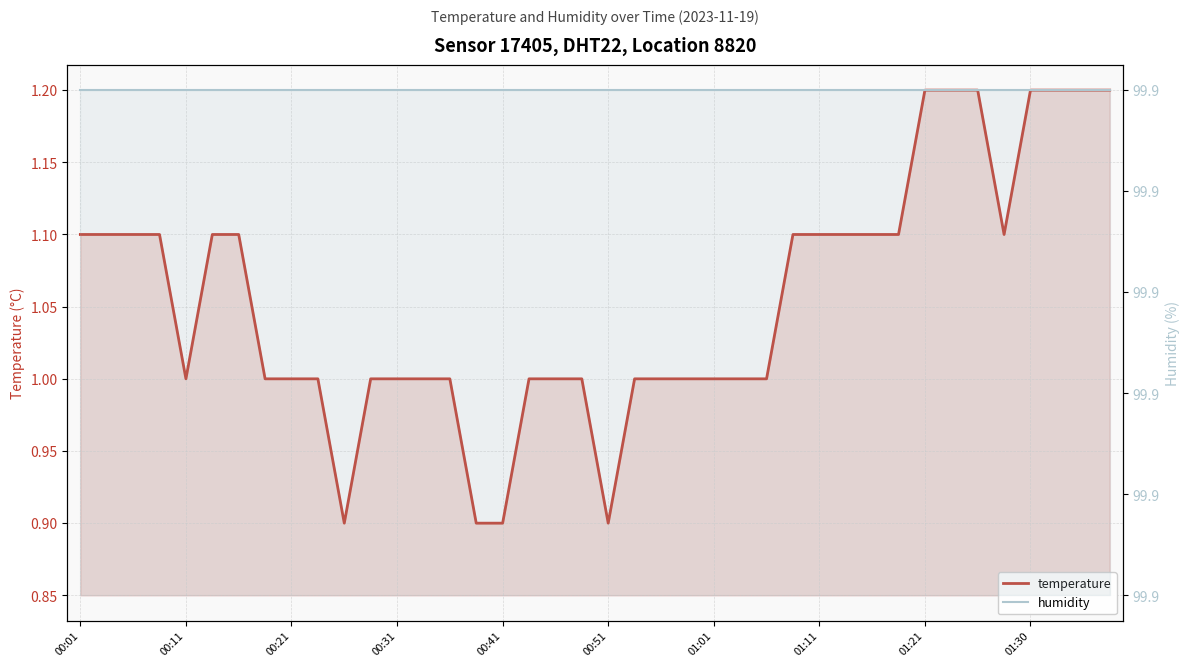

Reading left to right, transcribe all the data shown in this chart.

temperature: 1.1	1.1	1.1	1.1	1.0	1.1	1.1	1.0	1.0	1.0	0.9	1.0	1.0	1.0	1.0	0.9	0.9	1.0	1.0	1.0	0.9	1.0	1.0	1.0	1.0	1.0	1.0	1.1	1.1	1.1	1.1	1.1	1.2	1.2	1.2	1.1	1.2	1.2	1.2	1.2
humidity: 99.9	99.9	99.9	99.9	99.9	99.9	99.9	99.9	99.9	99.9	99.9	99.9	99.9	99.9	99.9	99.9	99.9	99.9	99.9	99.9	99.9	99.9	99.9	99.9	99.9	99.9	99.9	99.9	99.9	99.9	99.9	99.9	99.9	99.9	99.9	99.9	99.9	99.9	99.9	99.9